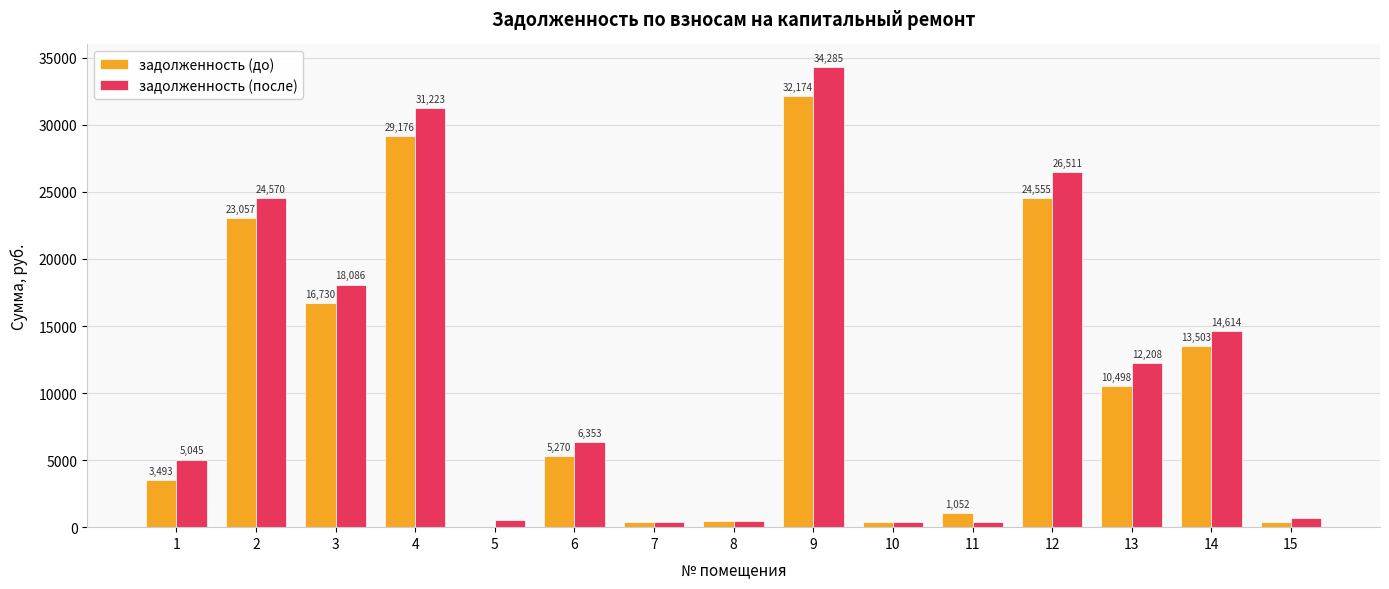

How many values in the задолженность (после) series exceed 6353?

8